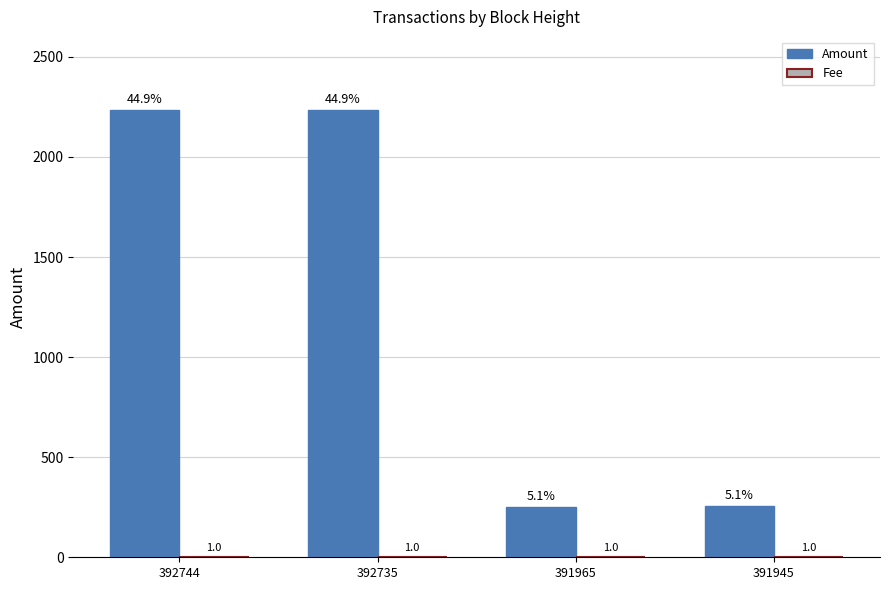

Which series changed the most between 392744 and 391945?

Amount